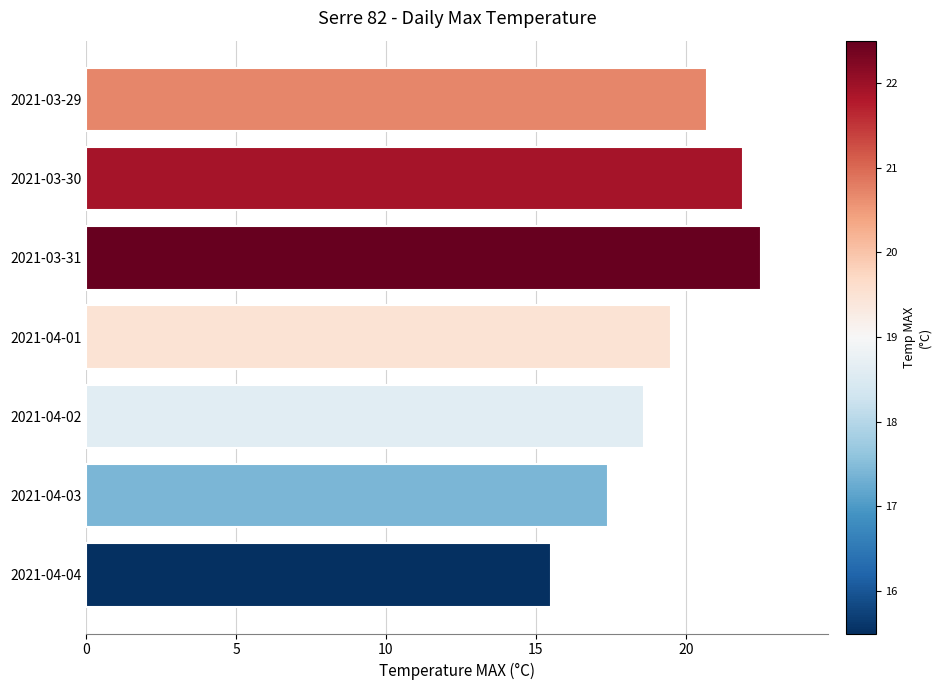

How many bars are there in total?

7